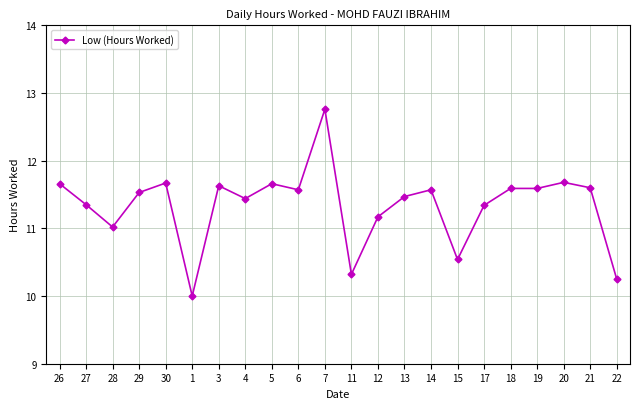

The chart shows a value of 3.3 at 1. True or false?

False